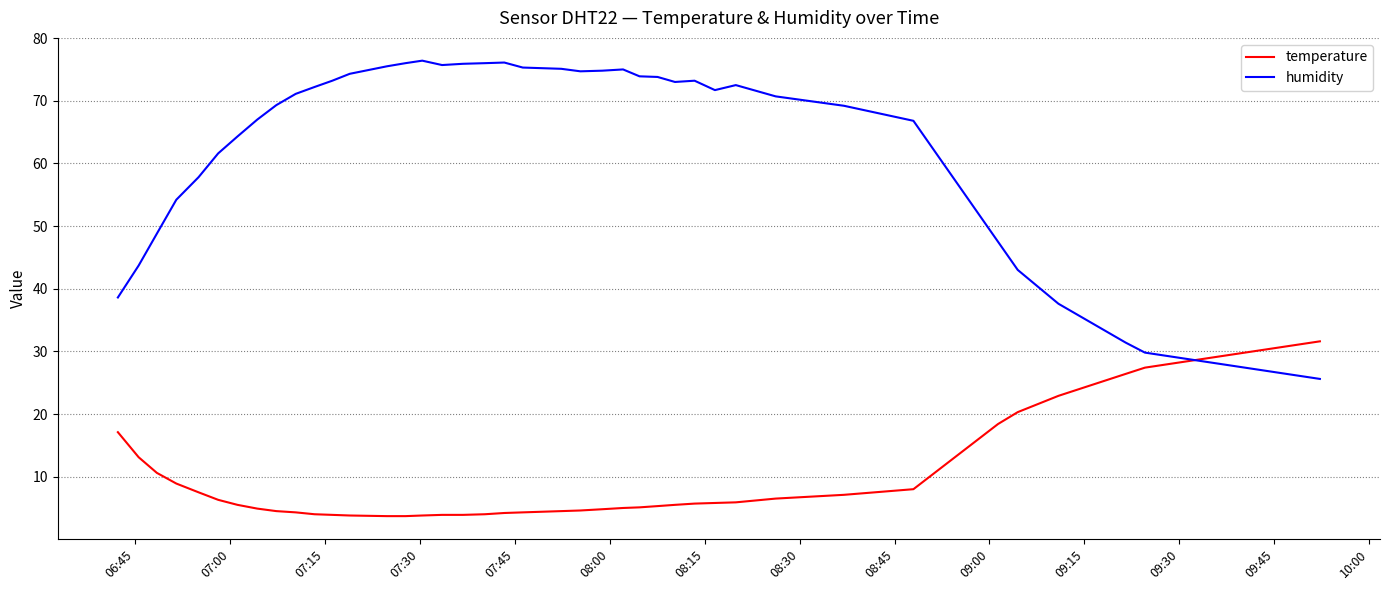

What is the sum of all temperature values?

346.7